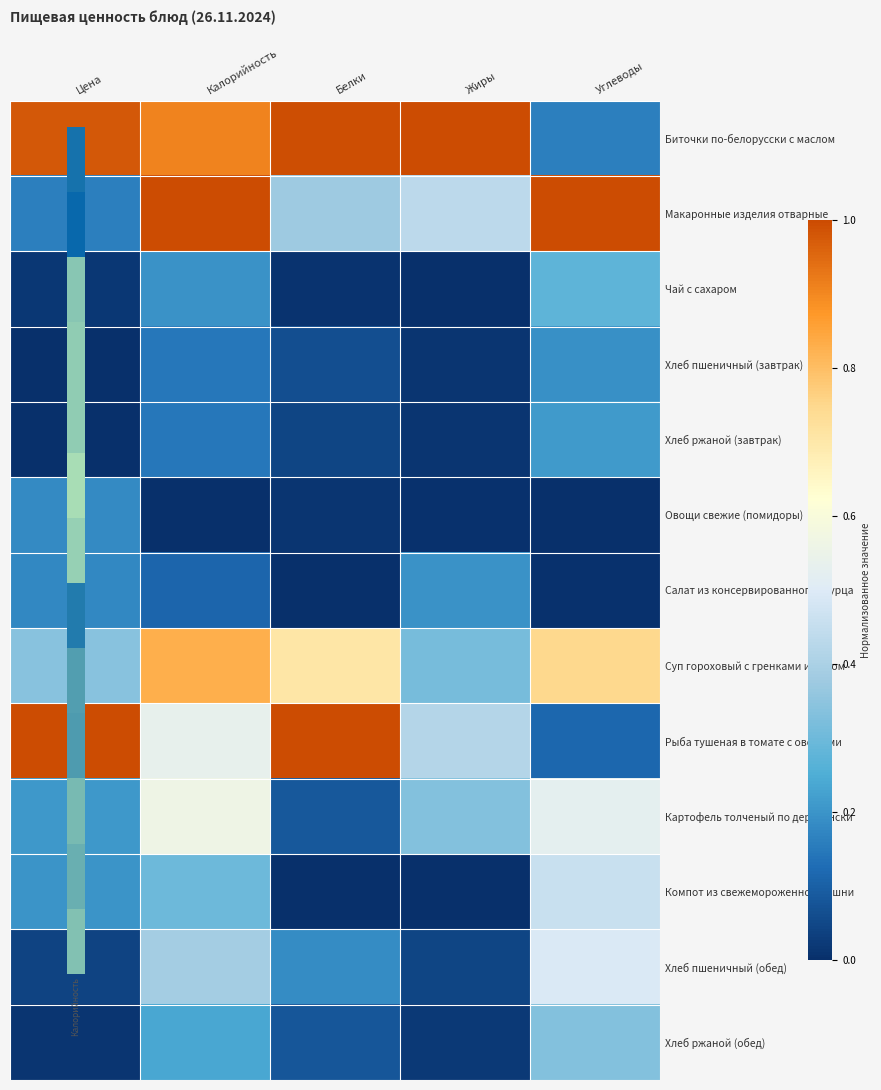

Reading left to right, transcribe all the data shown in this chart.

Биточки по-белорусски с маслом: Цена=1.0	Калорийность=0.9	Белки=1.0	Жиры=1.0	Углеводы=0.2
Макаронные изделия отварные: Цена=0.2	Калорийность=1.0	Белки=0.4	Жиры=0.4	Углеводы=1.0
Чай с сахаром: Цена=0.0	Калорийность=0.2	Белки=0.0	Жиры=0.0	Углеводы=0.3
Хлеб пшеничный (завтрак): Цена=0.0	Калорийность=0.1	Белки=0.1	Жиры=0.0	Углеводы=0.2
Хлеб ржаной (завтрак): Цена=0.0	Калорийность=0.1	Белки=0.0	Жиры=0.0	Углеводы=0.2
Овощи свежие (помидоры): Цена=0.2	Калорийность=0.0	Белки=0.0	Жиры=0.0	Углеводы=0.0
Салат из консервированного огурца: Цена=0.2	Калорийность=0.1	Белки=0.0	Жиры=0.2	Углеводы=0.0
Суп гороховый с гренками и мясом: Цена=0.3	Калорийность=0.8	Белки=0.7	Жиры=0.3	Углеводы=0.7
Рыба тушеная в томате с овощами: Цена=1.0	Калорийность=0.5	Белки=1.0	Жиры=0.4	Углеводы=0.1
Картофель толченый по деревенски: Цена=0.2	Калорийность=0.6	Белки=0.1	Жиры=0.3	Углеводы=0.5
Компот из свежемороженной вишни: Цена=0.2	Калорийность=0.3	Белки=0.0	Жиры=0.0	Углеводы=0.5
Хлеб пшеничный (обед): Цена=0.0	Калорийность=0.4	Белки=0.2	Жиры=0.0	Углеводы=0.5
Хлеб ржаной (обед): Цена=0.0	Калорийность=0.2	Белки=0.1	Жиры=0.0	Углеводы=0.3